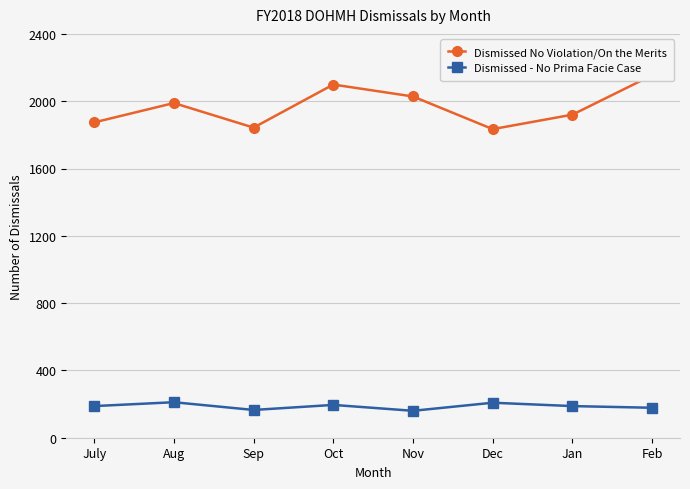

At how many categories does at least one series exceed 714?

8